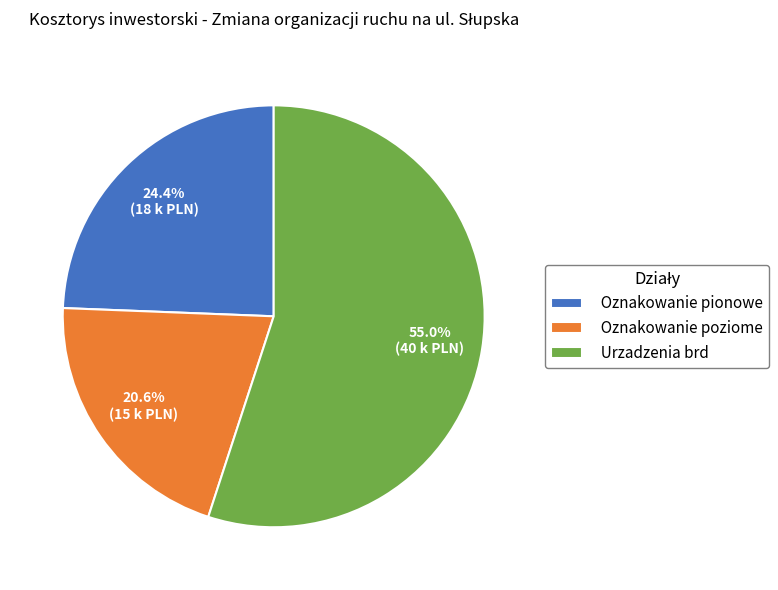

To the nearest percent, what is the average slice percentage?

33%